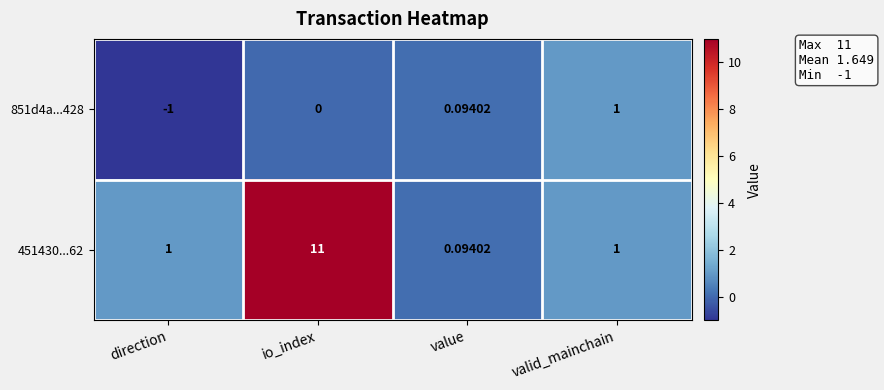

Which series has the widest spread of values?

451430...62